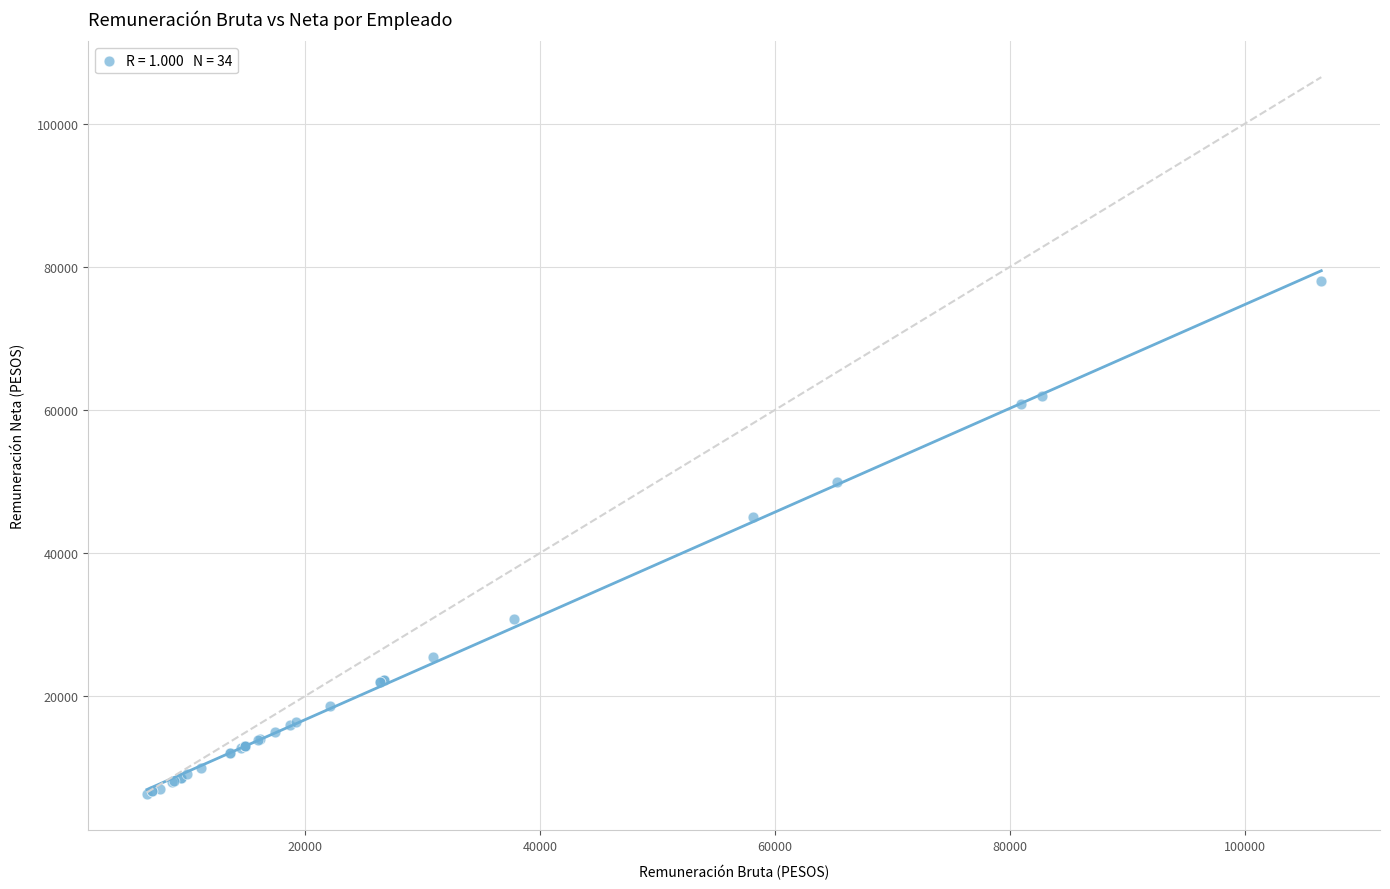

What Y value in the scatter plot is closest to 42167?

45000.0